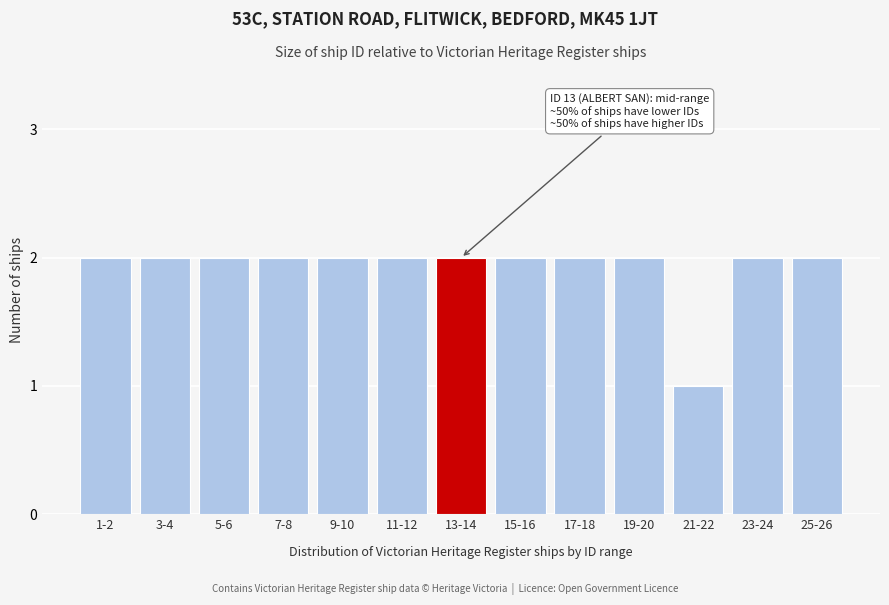

Reading right to left, what are all the values shown in this chart?

25-26=2	23-24=2	21-22=1	19-20=2	17-18=2	15-16=2	13-14=2	11-12=2	9-10=2	7-8=2	5-6=2	3-4=2	1-2=2